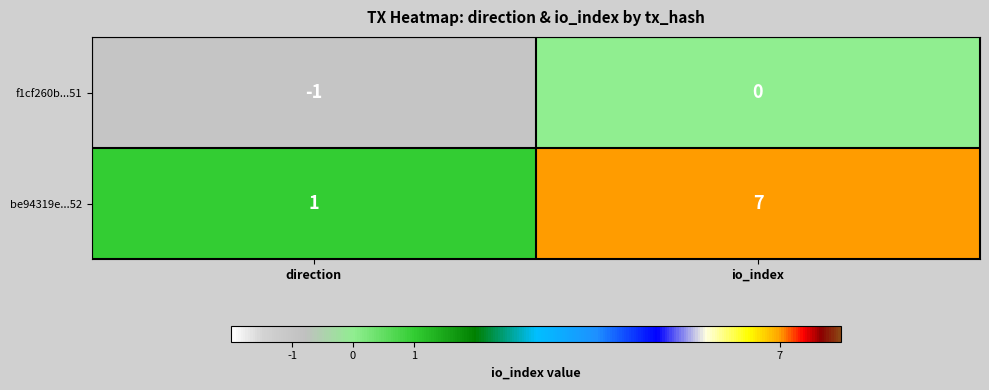

At io_index, list the series in order from largest to smallest.

be94319e...52, f1cf260b...51